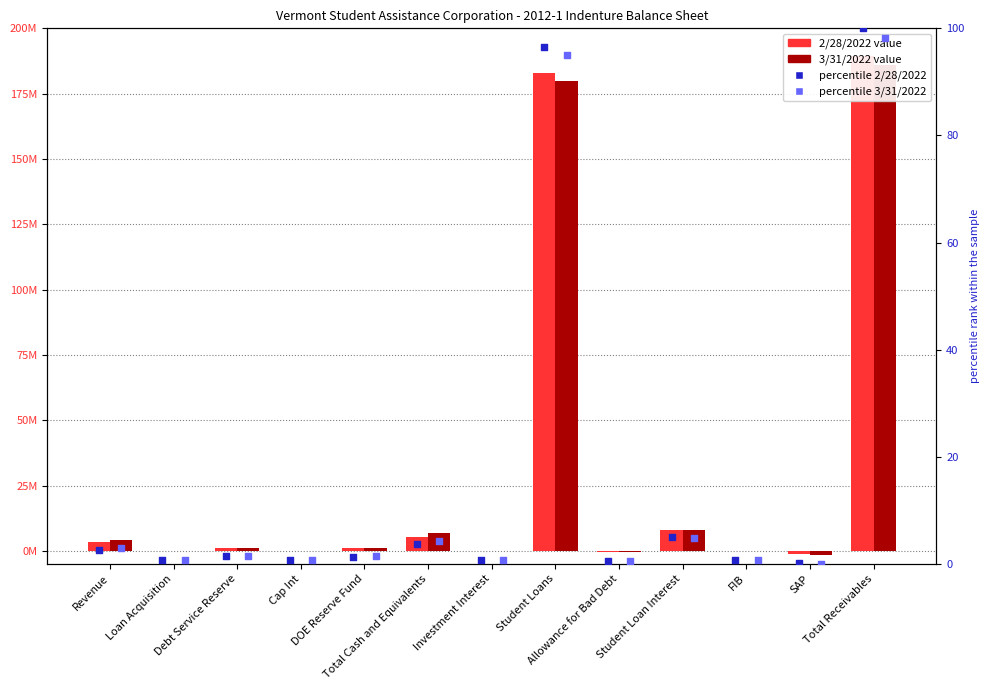

Which series has the widest spread of Y values?

2/28/2022